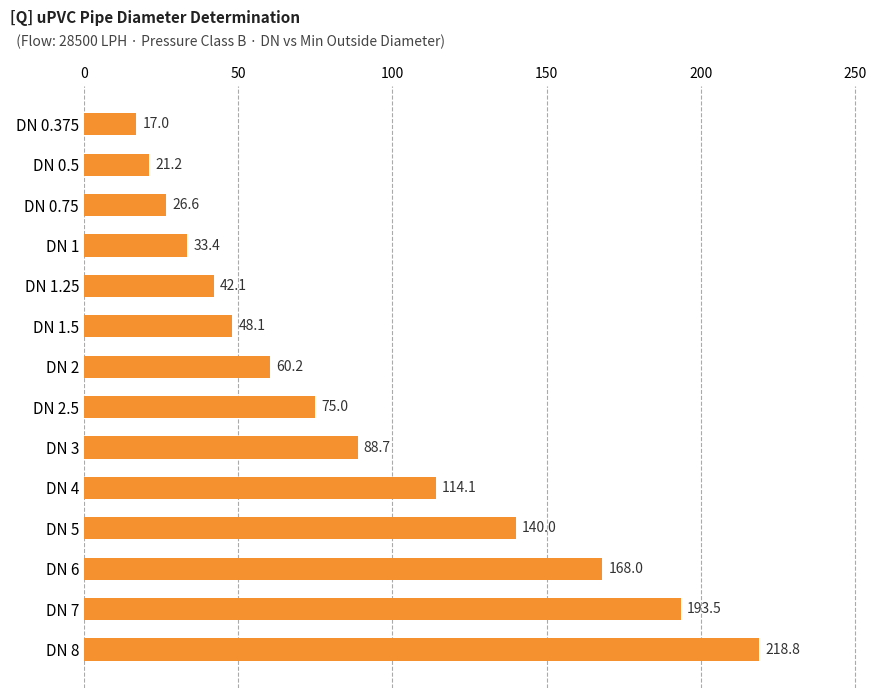

How many values are below 75?

7